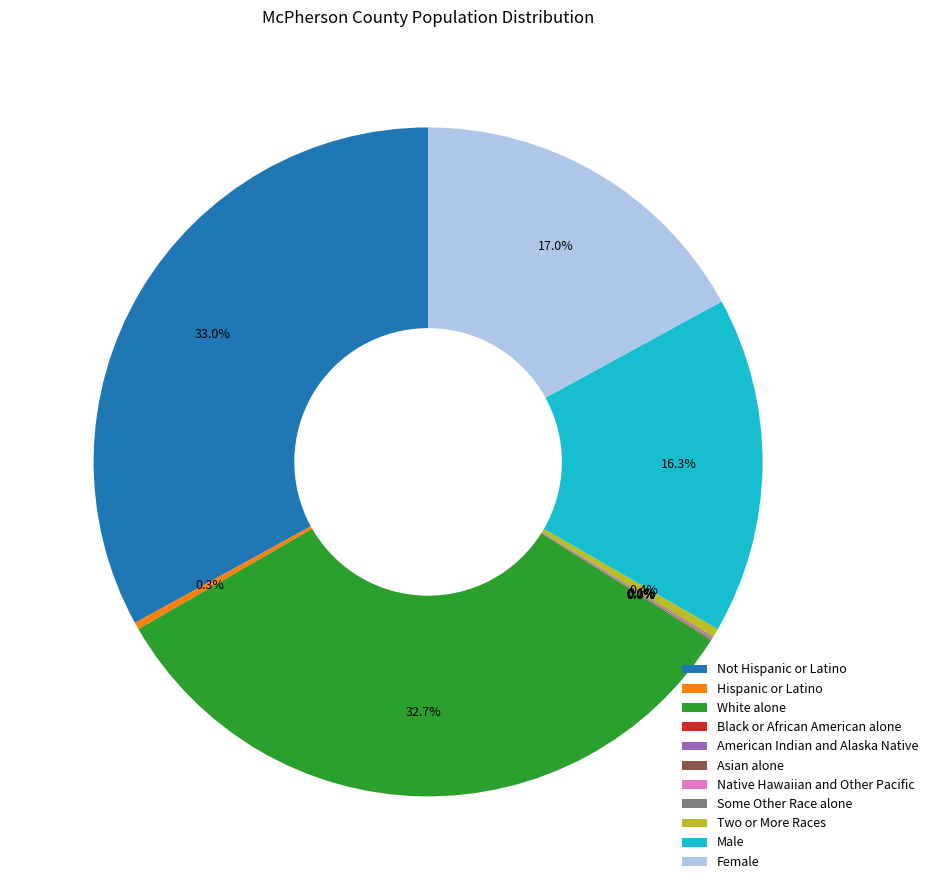

Does Hispanic or Latino account for over 50% of the chart?

No